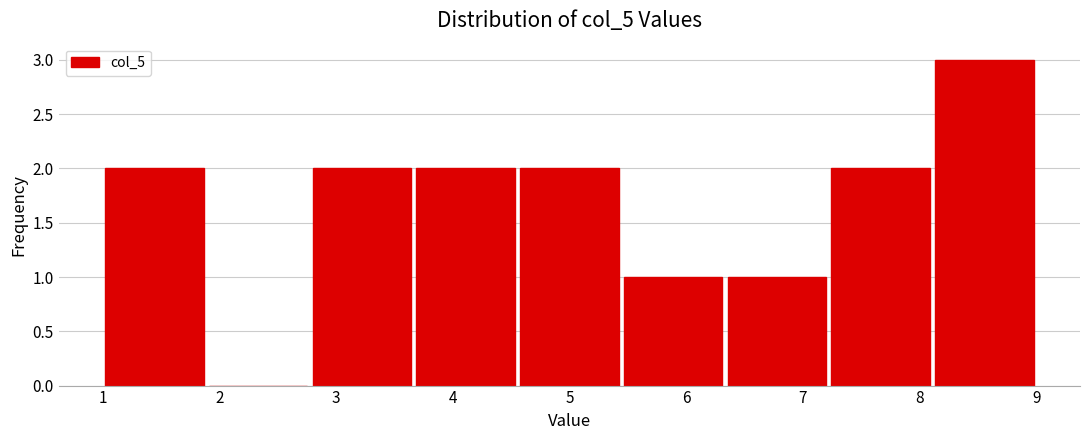

What is the height of the bar covering 5.4 to 6.3 on the x-axis? Neither the bar edges nor the heights are printed on the chart, so give them approximately, as read against the axes.

1